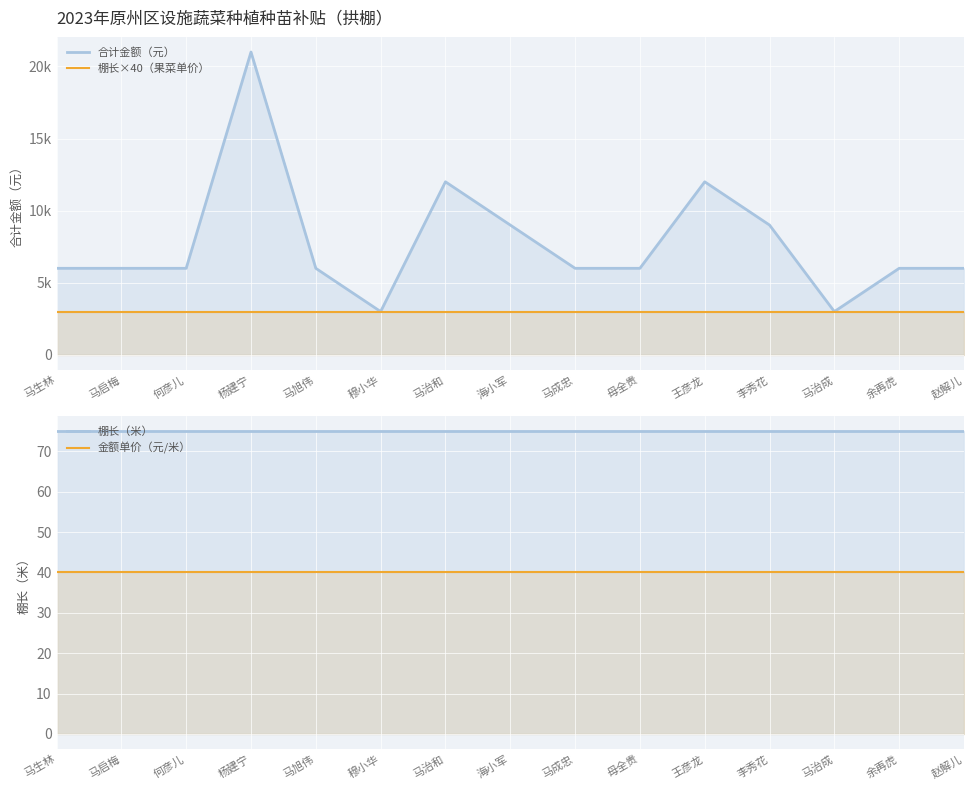

What is the minimum value shown in the chart?

40